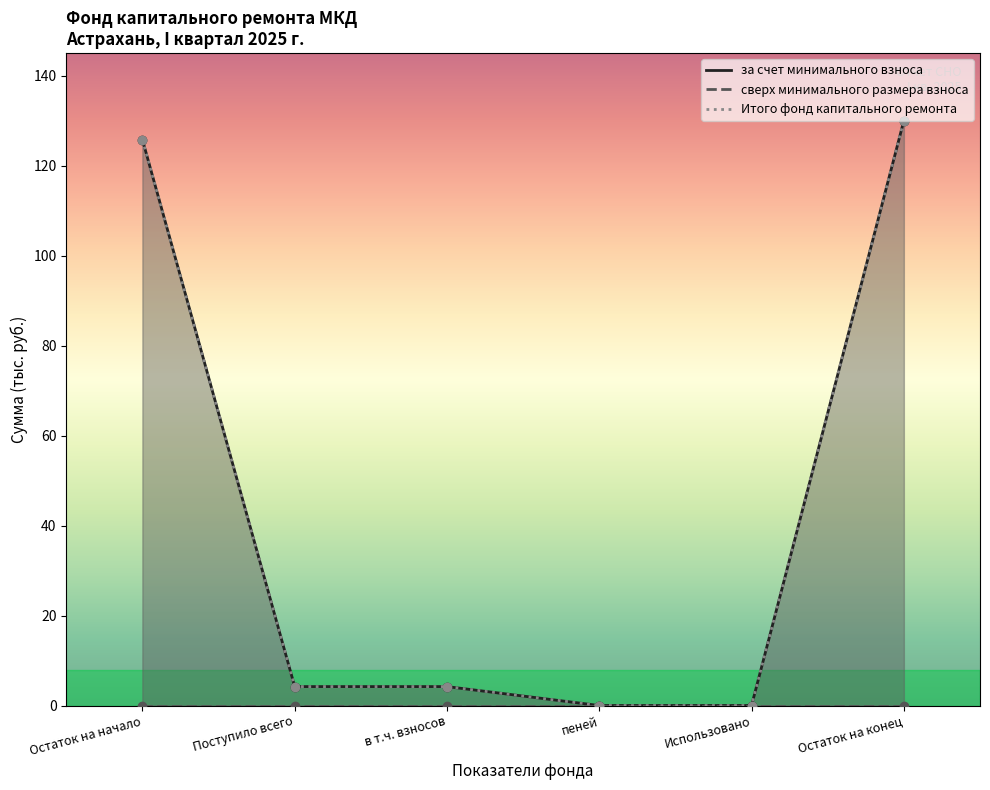

What is the difference between the maximum and minimum values in the за счет минимального взноса series?

130.0